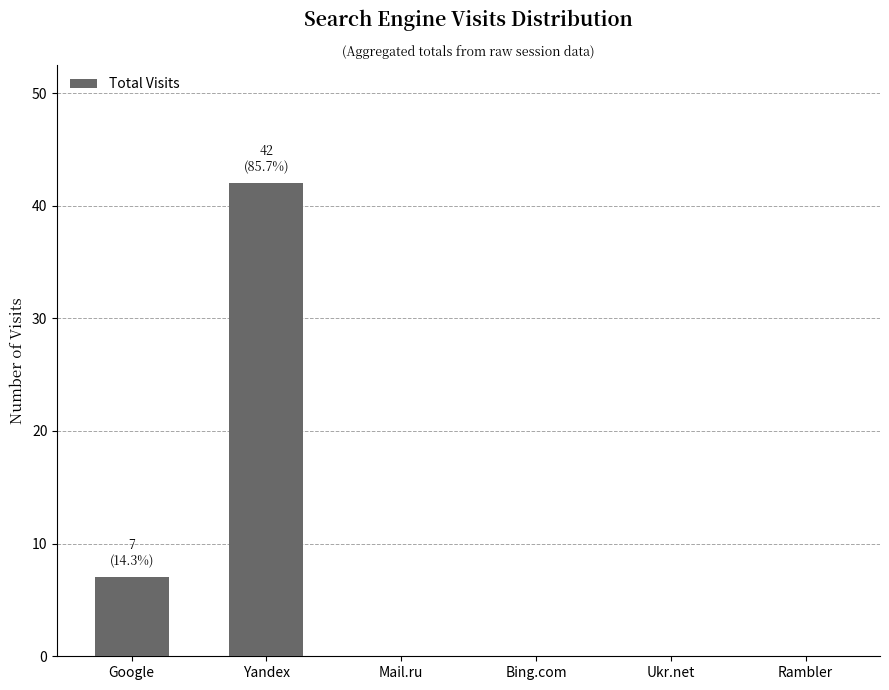

What is the greatest value displayed?

42